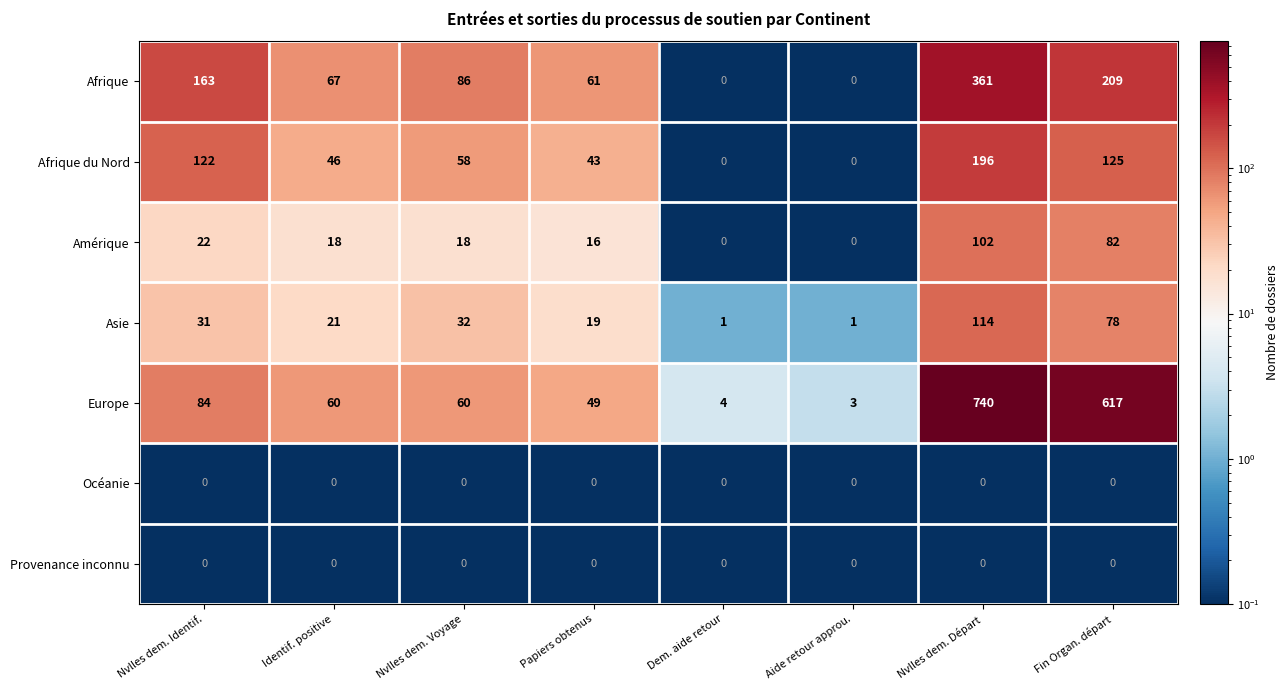

How many data points does each series have?

8